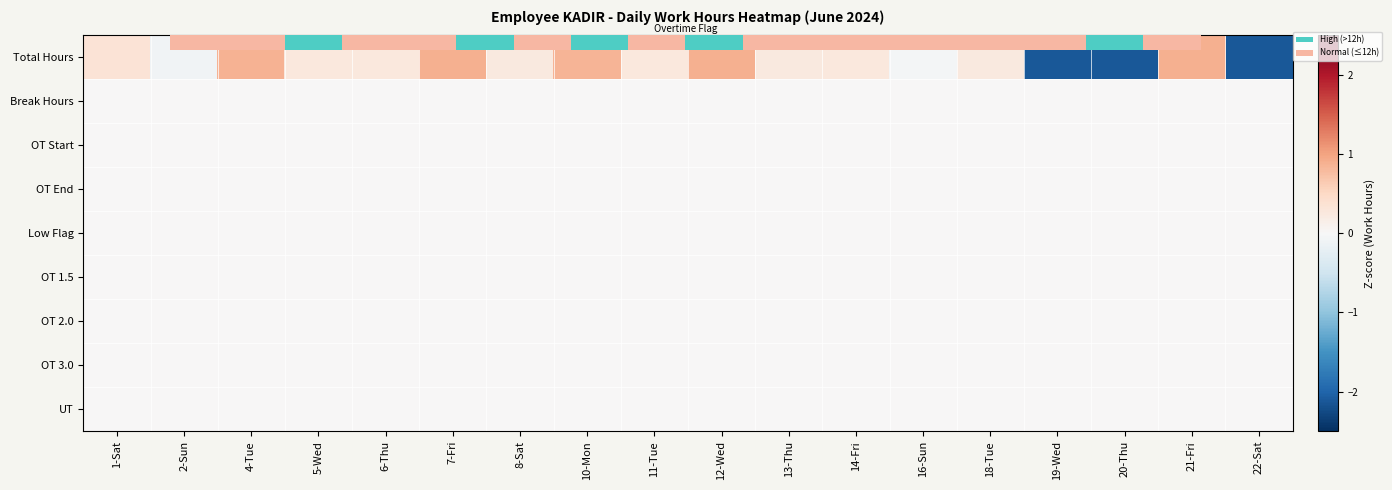

Which series has the largest range (max minus min)?

Total Hours